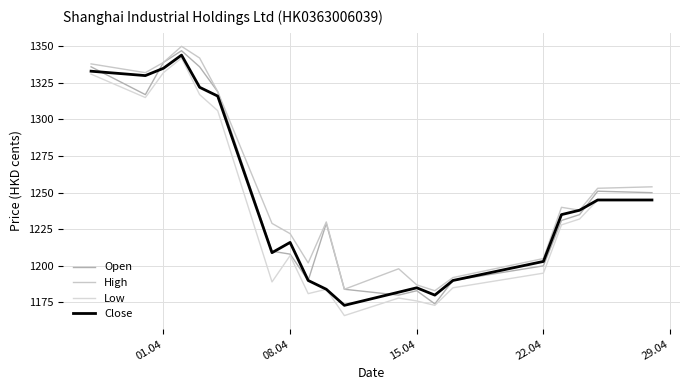

How many values in the Close series are below 1235?

10